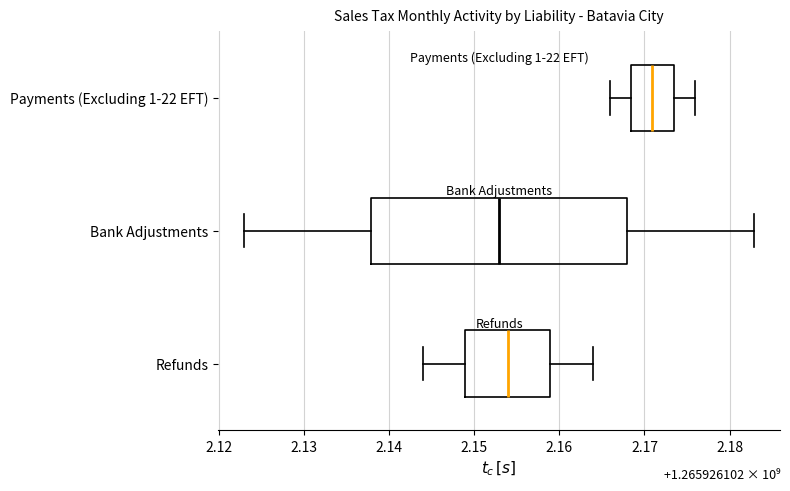

Which box is the widest, from its left edge to its right edge?

Bank Adjustments